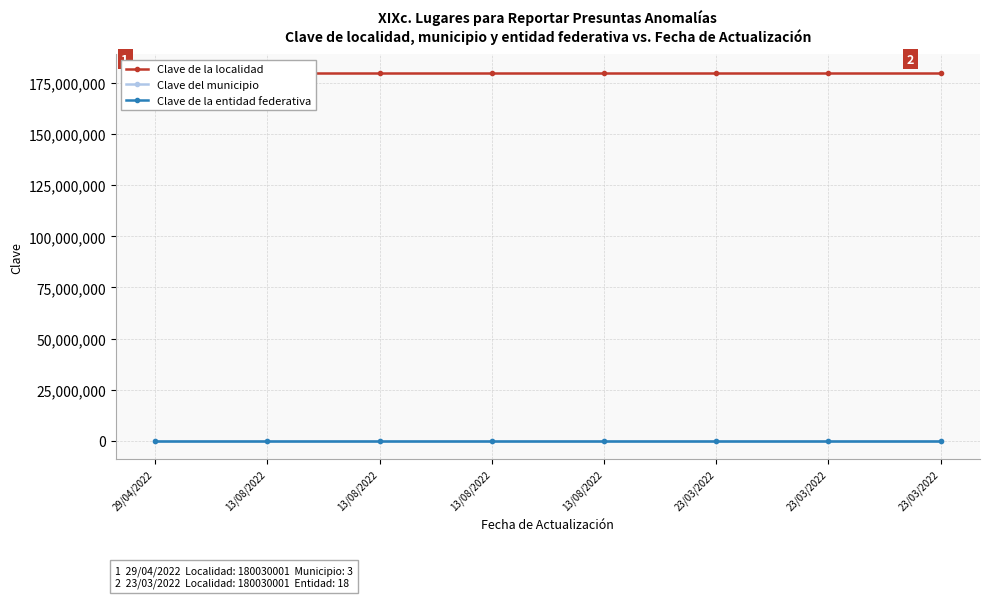

True or false: Clave de la entidad federativa and Clave de la localidad cross at least once.

False